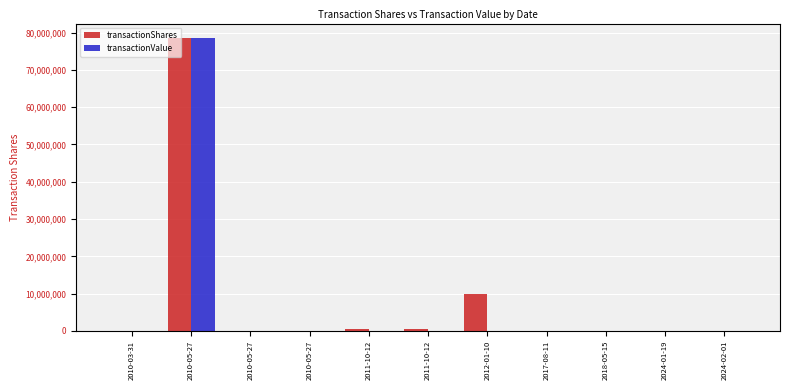

Are the bars horizontal?

No